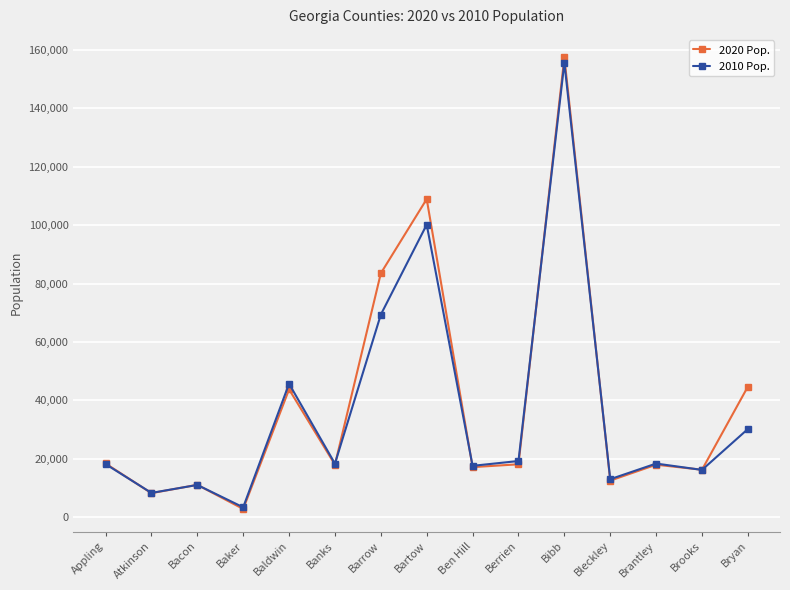

What is the minimum value for 2020 Pop.?

2876